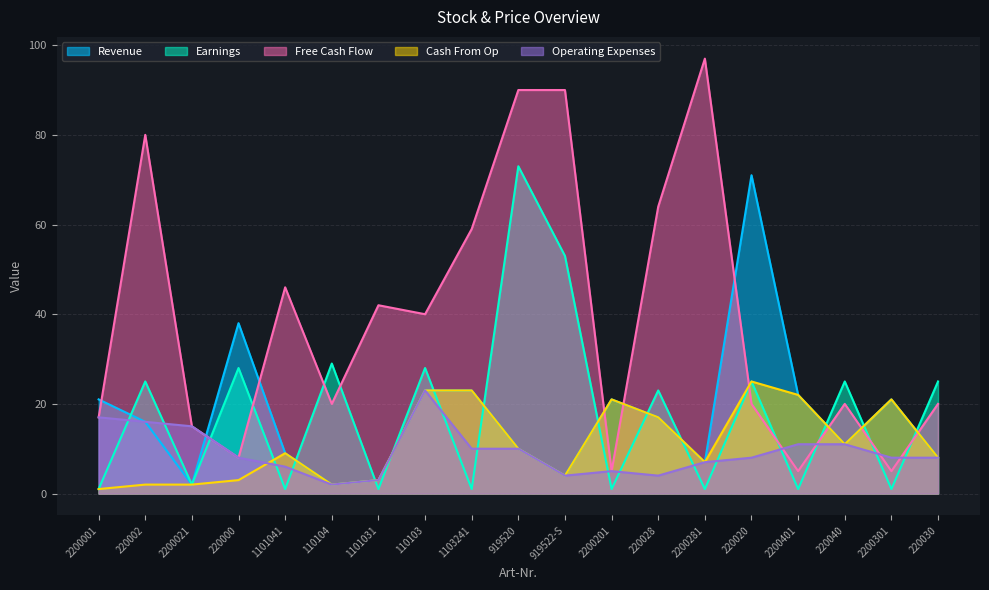

What position from the right is 220028?

7